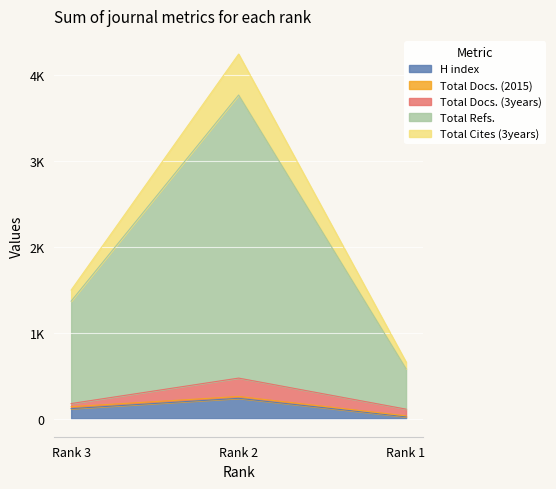

Does the chart display data point markers on the line(s)?

No